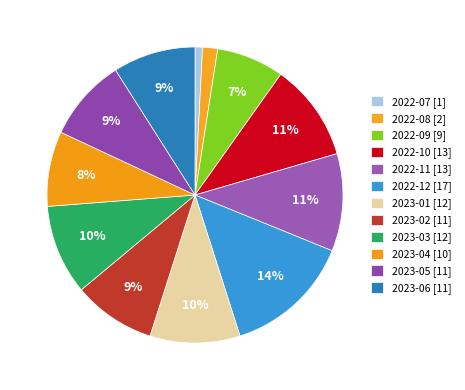

Which slice is the largest?

2022-12